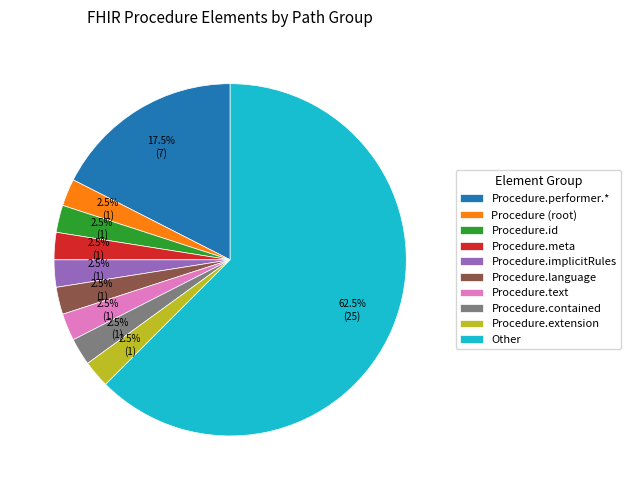

Which category has the biggest portion of the pie?

Other